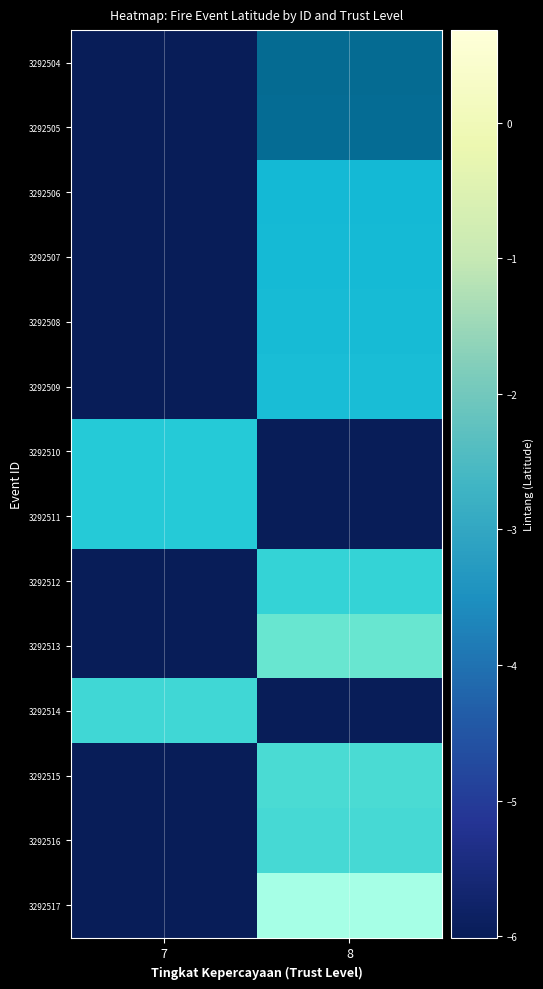

Which has a higher value, 7 or 8?

7